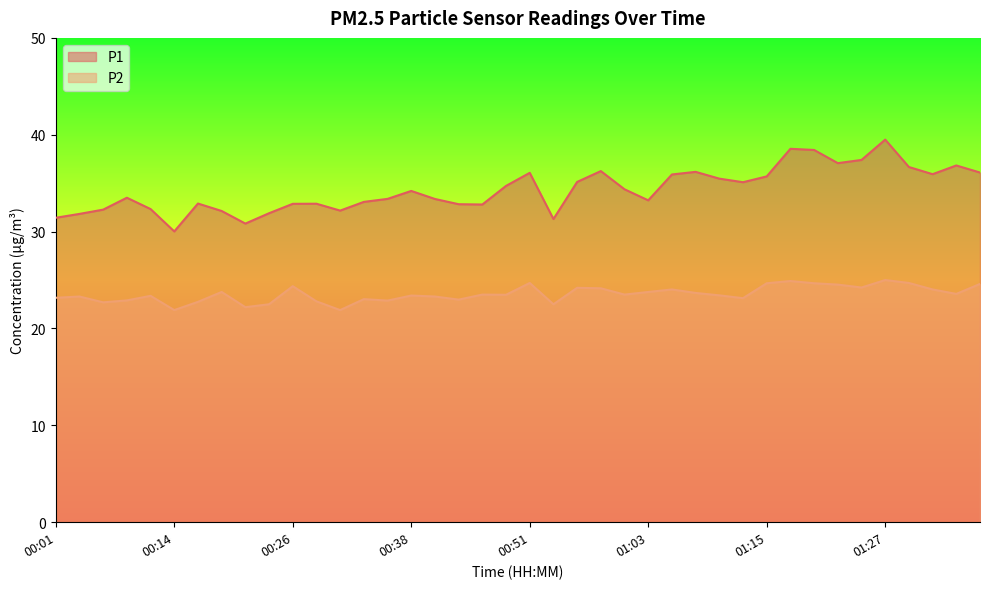

What is the average value of the P1 series?

34.3